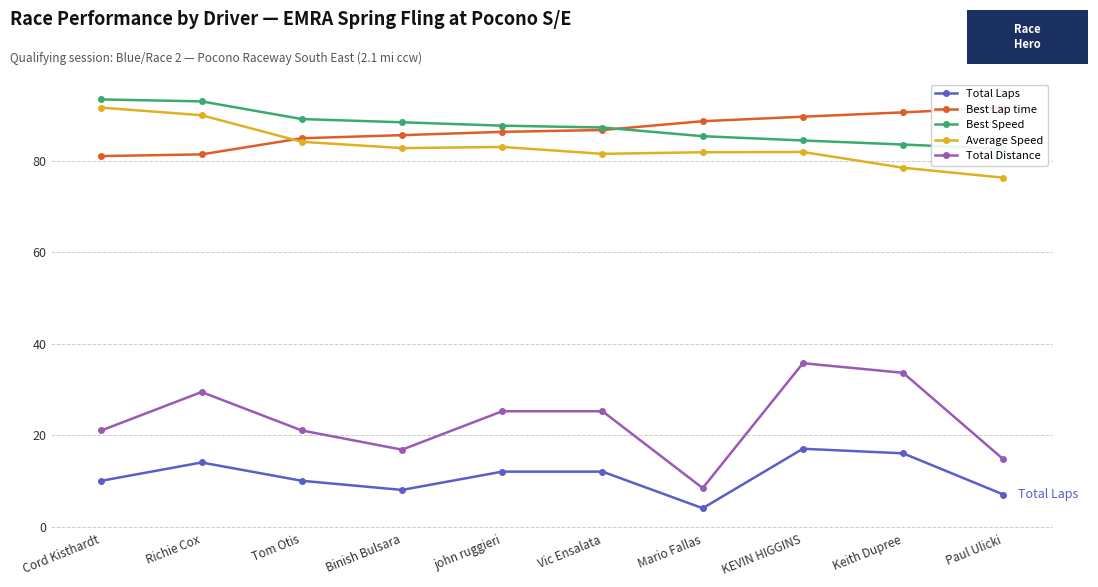

Reading left to right, extract all data points from this chart.

Total Laps: Cord Kisthardt=10.0	Richie Cox=14.0	Tom Otis=10.0	Binish Bulsara=8.0	john ruggieri=12.0	Vic Ensalata=12.0	Mario Fallas=4.0	KEVIN HIGGINS=17.0	Keith Dupree=16.0	Paul Ulicki=7.0
Best Lap time: Cord Kisthardt=81.0	Richie Cox=81.3	Tom Otis=84.9	Binish Bulsara=85.6	john ruggieri=86.3	Vic Ensalata=86.7	Mario Fallas=88.6	KEVIN HIGGINS=89.6	Keith Dupree=90.5	Paul Ulicki=91.6
Best Speed: Cord Kisthardt=93.4	Richie Cox=92.9	Tom Otis=89.1	Binish Bulsara=88.4	john ruggieri=87.6	Vic Ensalata=87.2	Mario Fallas=85.3	KEVIN HIGGINS=84.4	Keith Dupree=83.5	Paul Ulicki=82.6
Average Speed: Cord Kisthardt=91.6	Richie Cox=89.9	Tom Otis=84.1	Binish Bulsara=82.7	john ruggieri=83.0	Vic Ensalata=81.5	Mario Fallas=81.8	KEVIN HIGGINS=81.9	Keith Dupree=78.4	Paul Ulicki=76.3
Total Distance: Cord Kisthardt=21.0	Richie Cox=29.4	Tom Otis=21.0	Binish Bulsara=16.8	john ruggieri=25.2	Vic Ensalata=25.2	Mario Fallas=8.4	KEVIN HIGGINS=35.7	Keith Dupree=33.6	Paul Ulicki=14.7